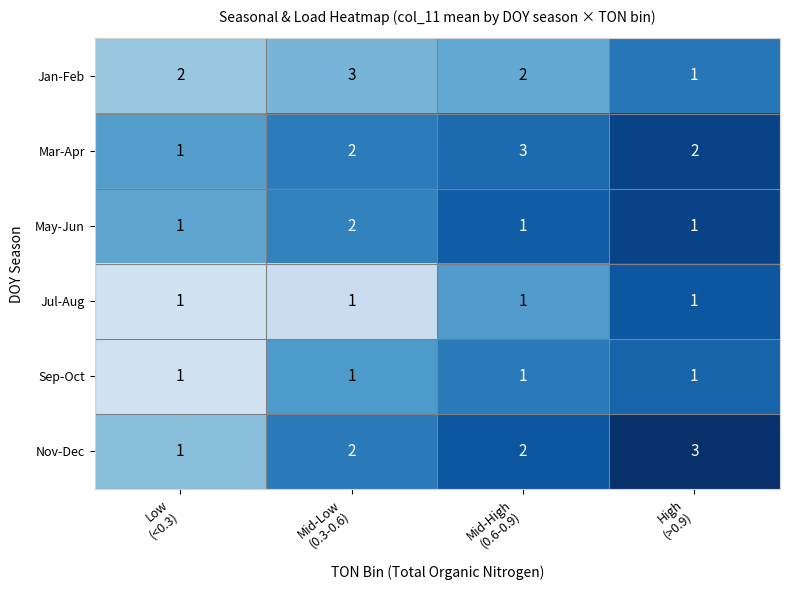

Reading left to right, extract all data points from this chart.

Jan-Feb: 2	3	2	1
Mar-Apr: 1	2	3	2
May-Jun: 1	2	1	1
Jul-Aug: 1	1	1	1
Sep-Oct: 1	1	1	1
Nov-Dec: 1	2	2	3